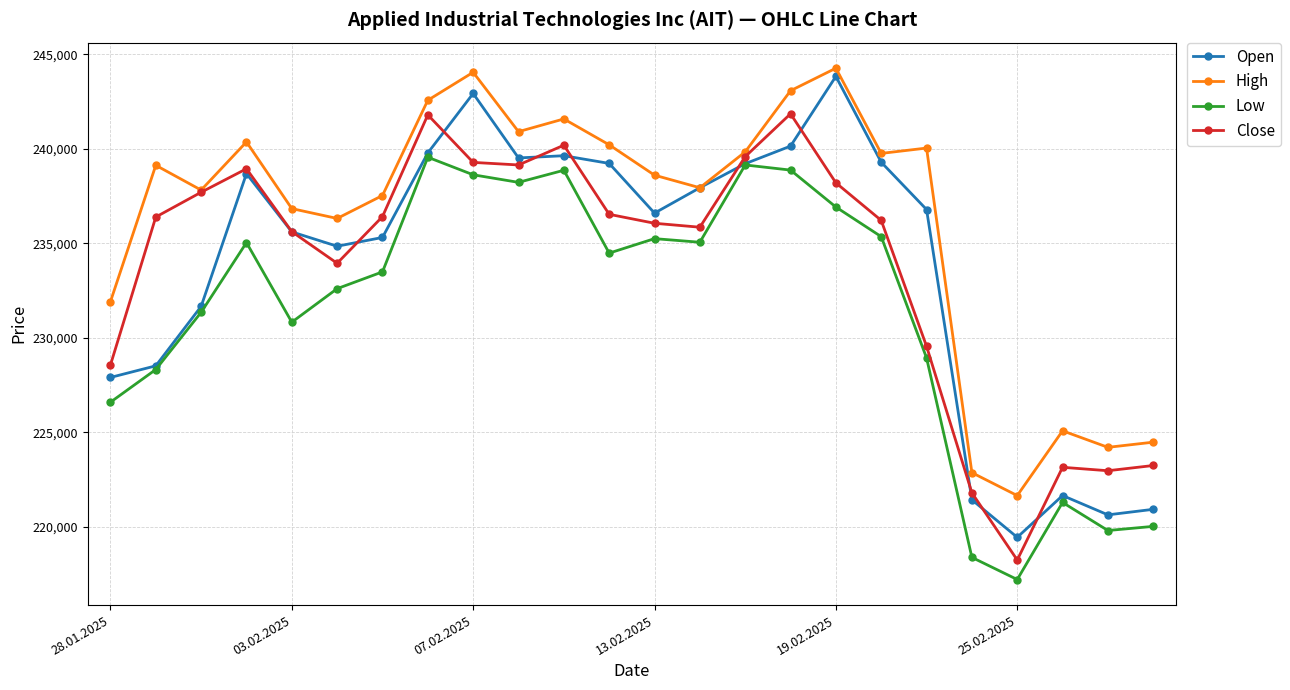

What is the greatest value displayed?

244269